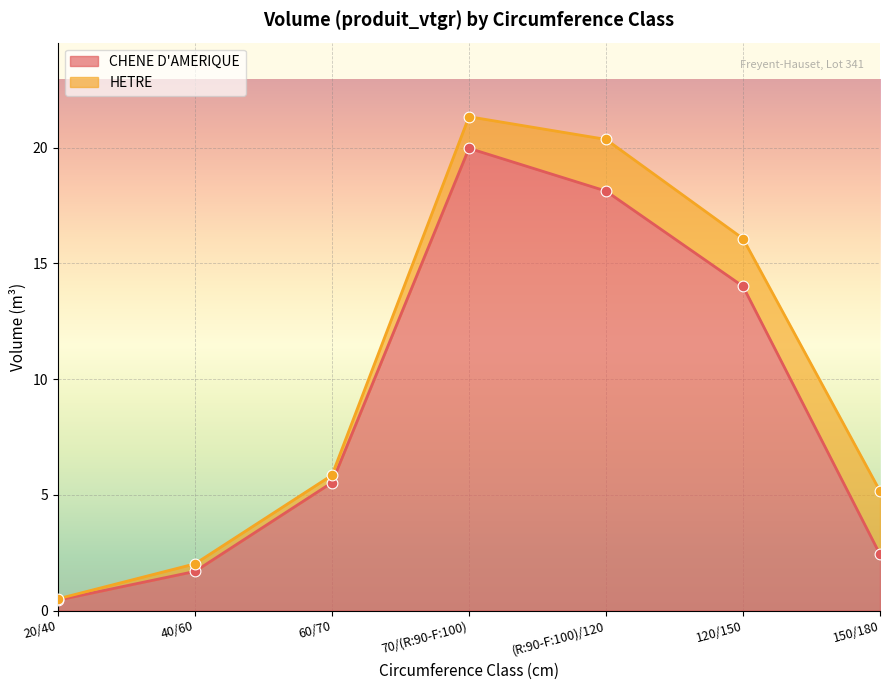

What is the change in value from 60/70 to 150/180?

-3.1